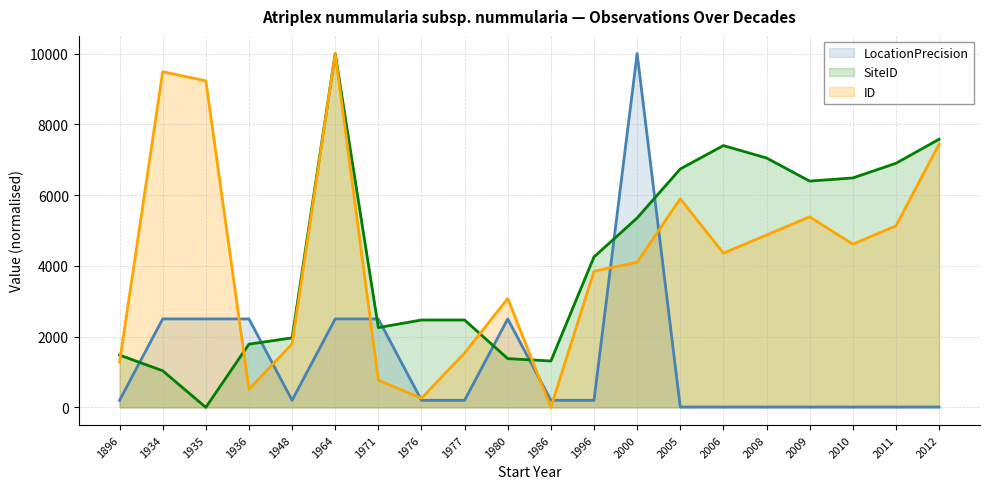

Which category has the lowest value in the LocationPrecision series?

2005